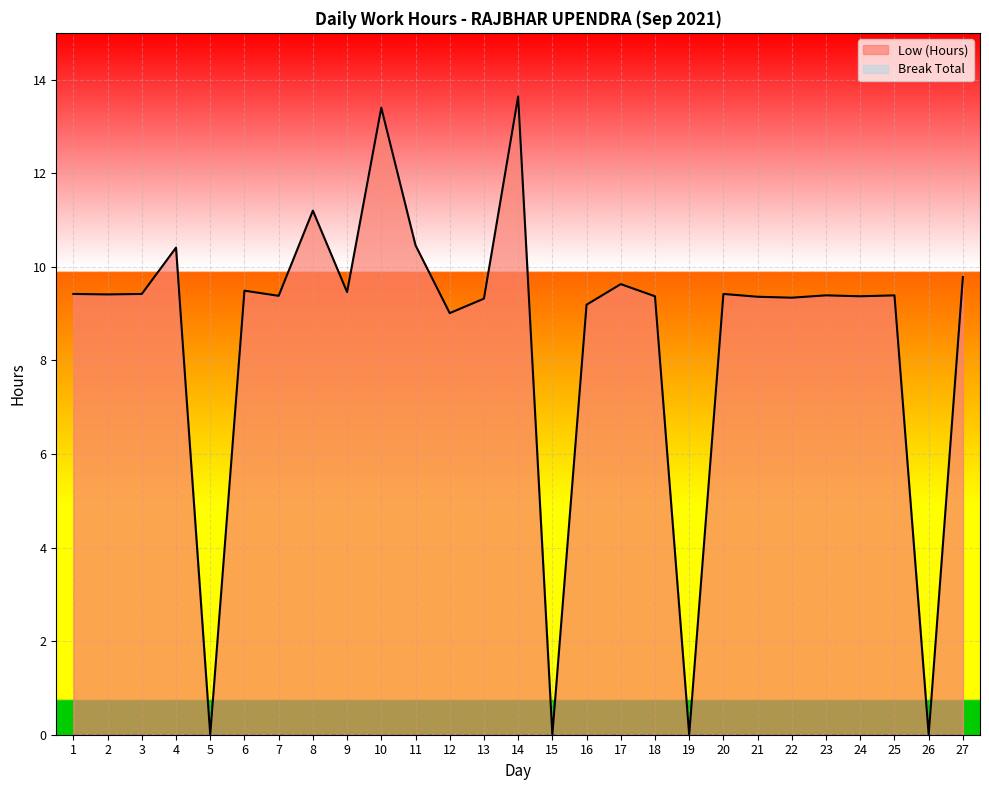

True or false: the data shows 5.0 at 18.

False